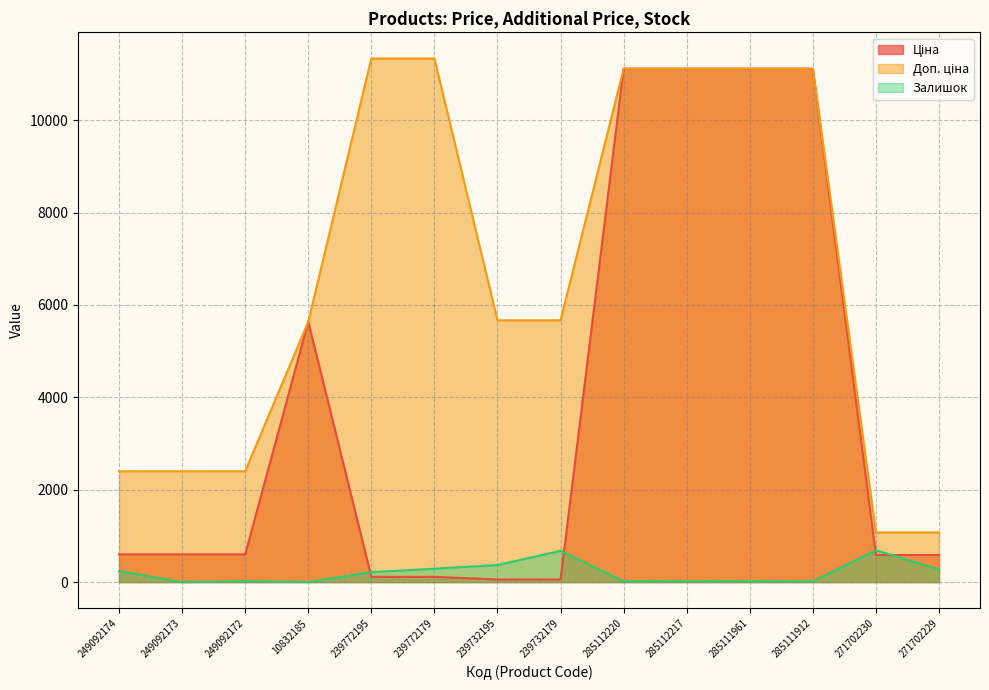

What is the sum of all Залишок values?

2839.0